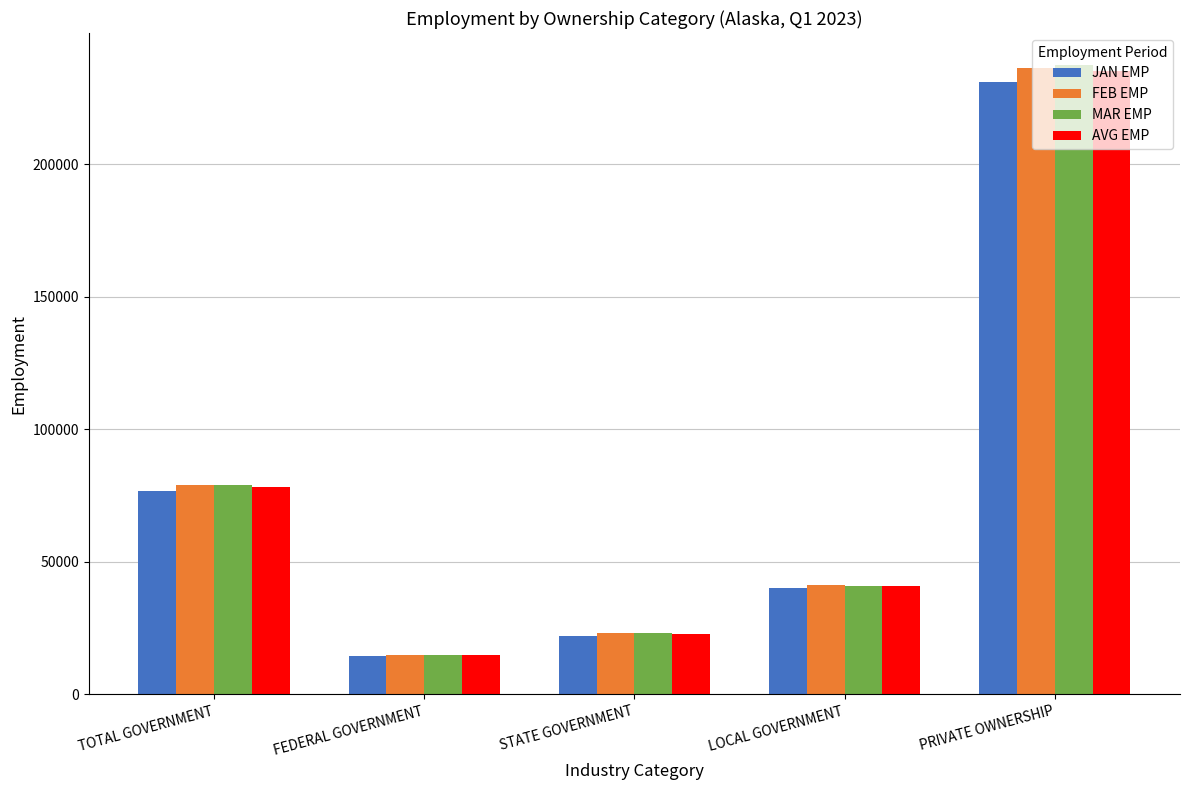

What value does the AVG EMP series have at FEDERAL GOVERNMENT, to the nearest 50?

14700